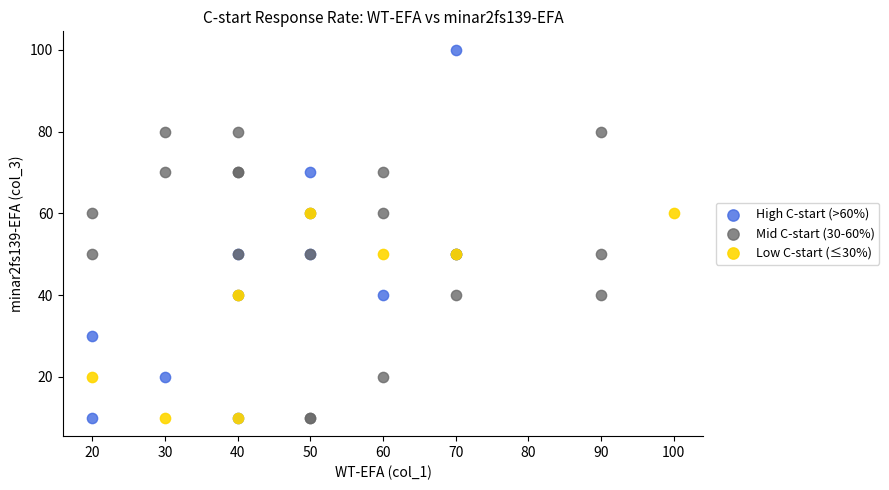

Which series contains the highest Y value?

High C-start (>60%)